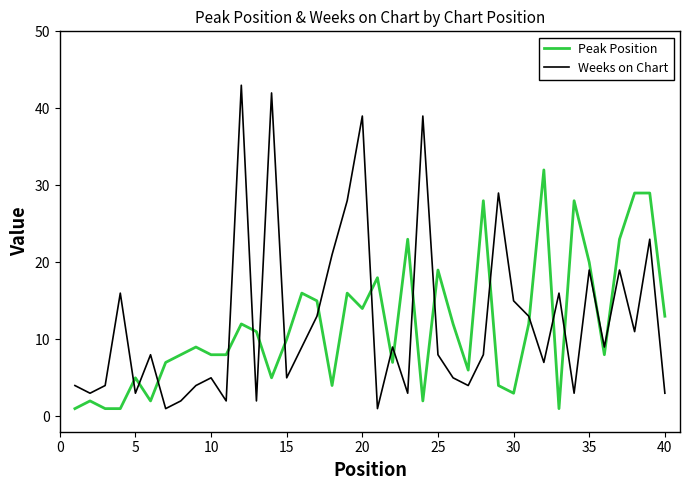

Which series has the largest range (max minus min)?

Weeks on Chart